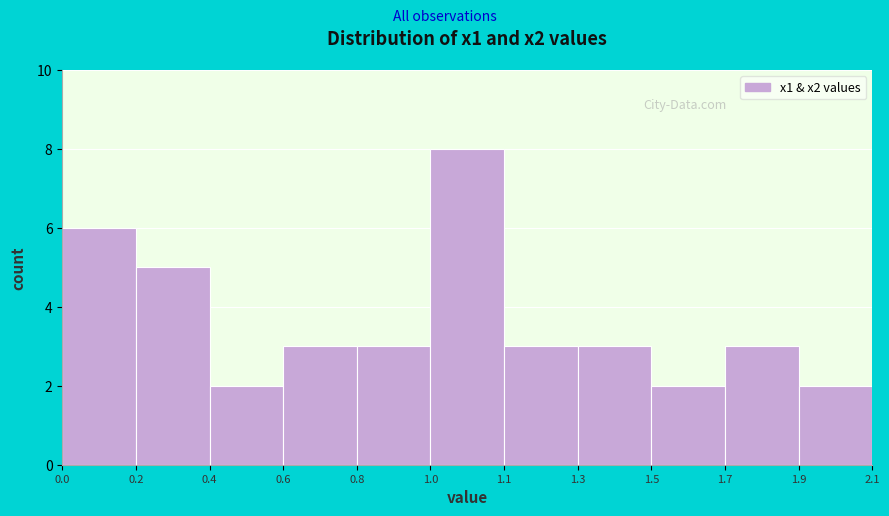

Reading left to right, list all the values displayed in this chart.

6	5	2	3	3	8	3	3	2	3	2